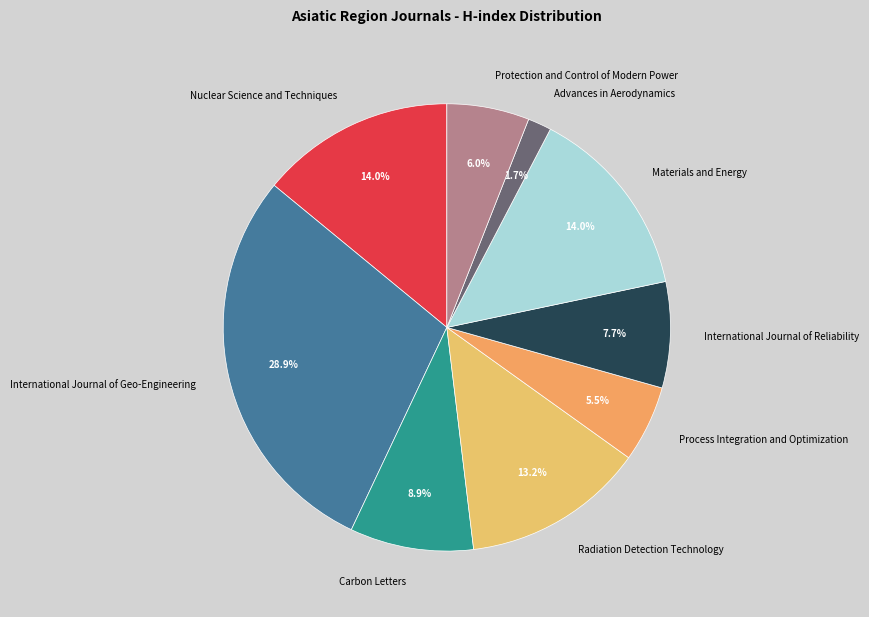

What is the largest slice in the pie chart?

International Journal of Geo-Engineering